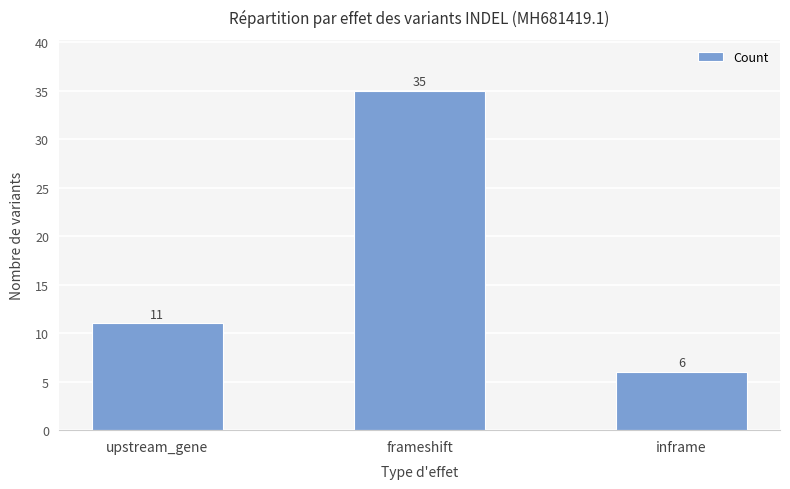

What is the label of the 2nd bar from the left?

frameshift